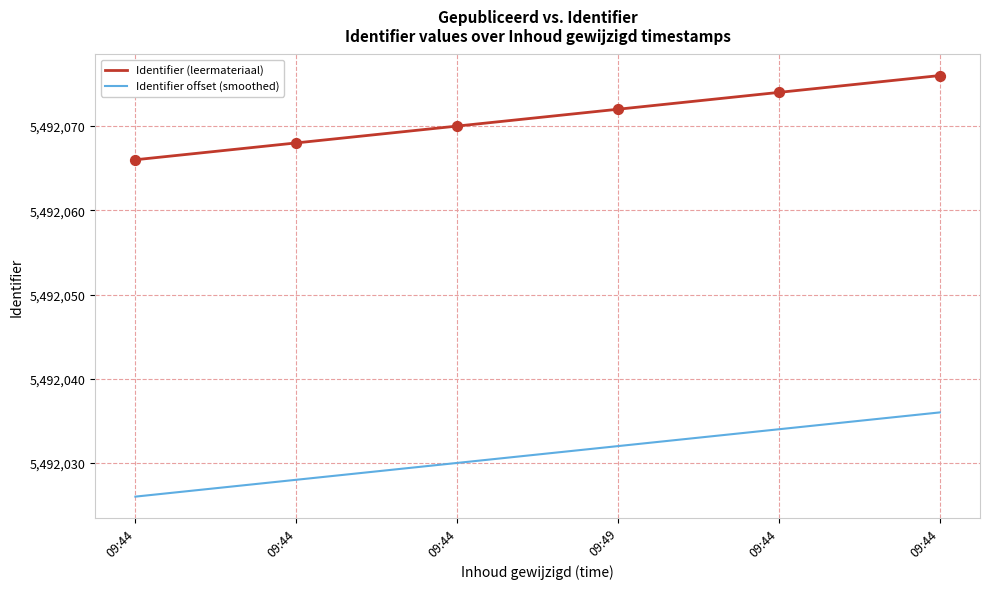

What are all the series names shown in the legend?

Identifier (leermateriaal), Identifier offset (smoothed)